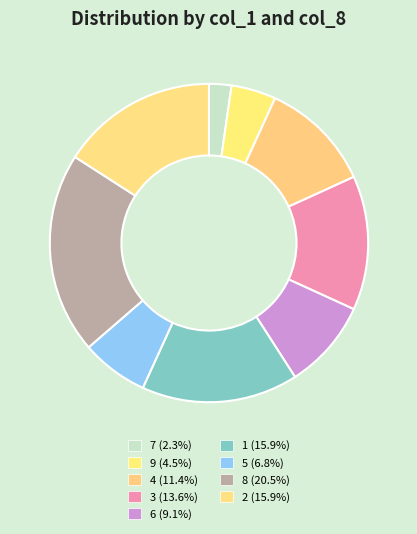

Which has a higher value, 6 or 8?

8